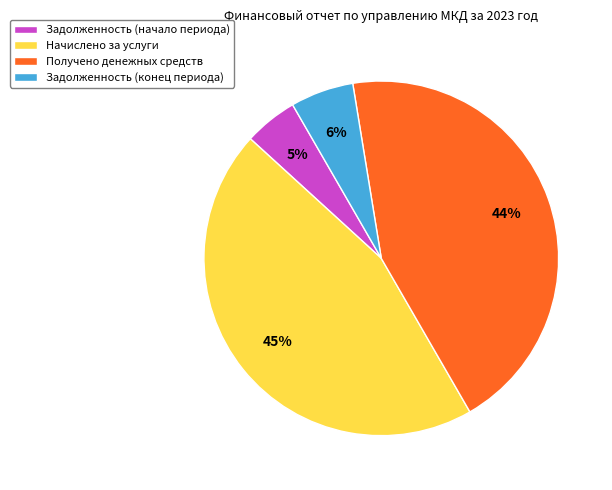

How many slices are in this pie chart?

4